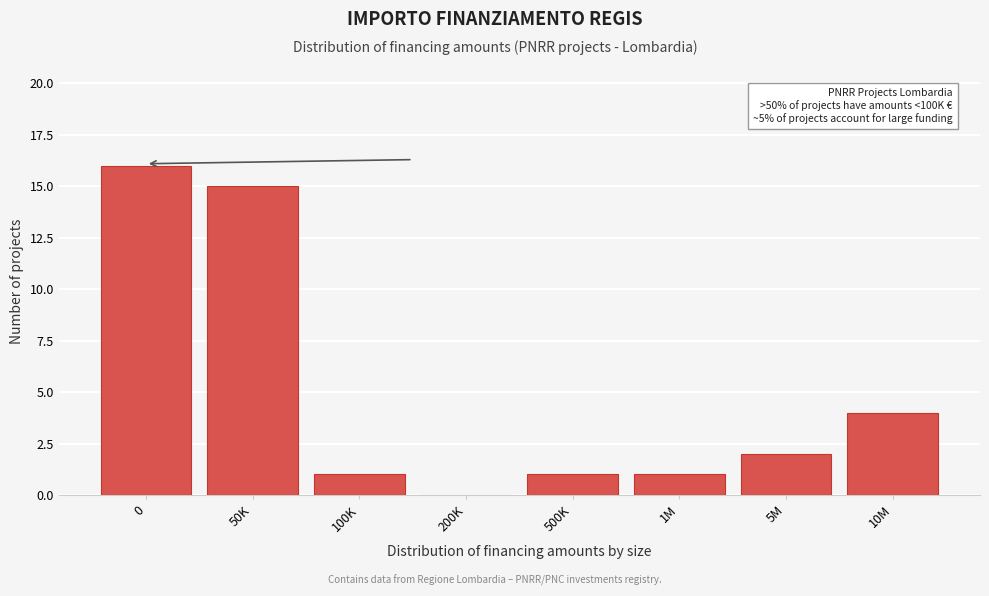

Reading right to left, list all the values displayed in this chart.

10M=4	5M=2	1M=1	500K=1	200K=0	100K=1	50K=15	0=16